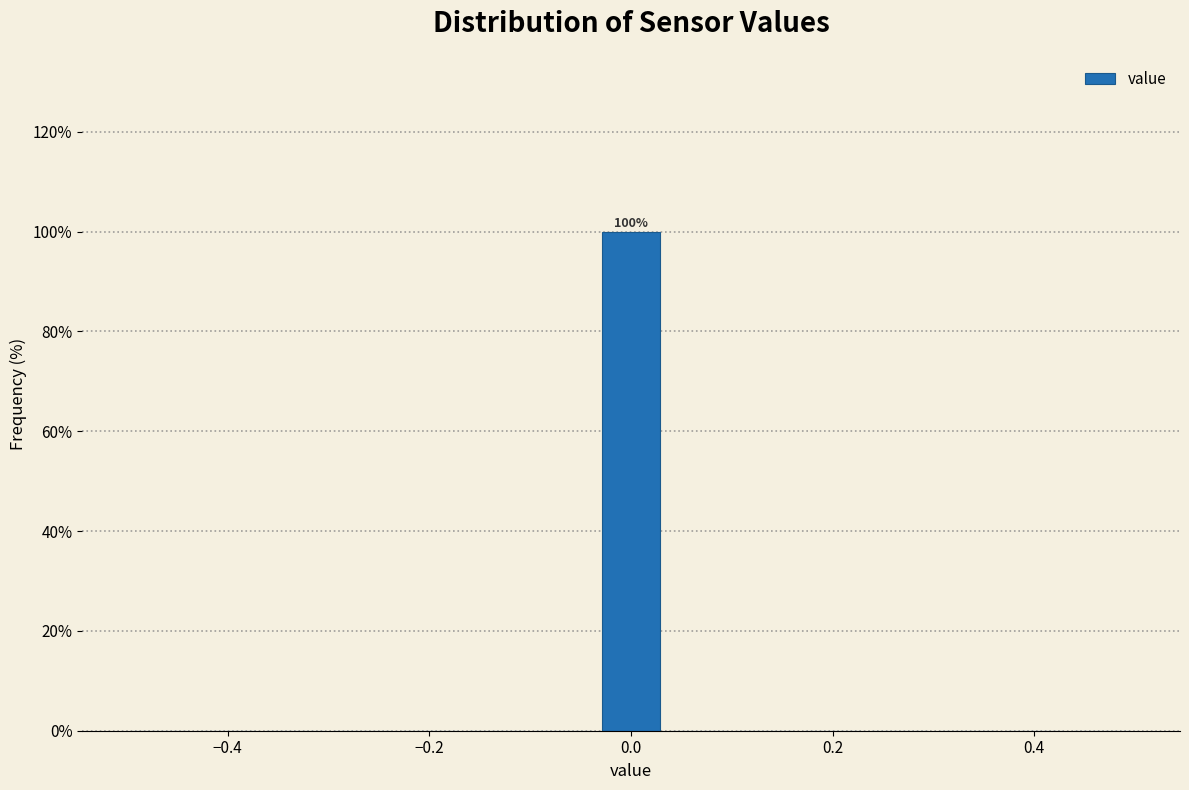

Around what value on the x-axis is the tallest bar? Give the approximate position of its centre, as read against the axis.

0.00